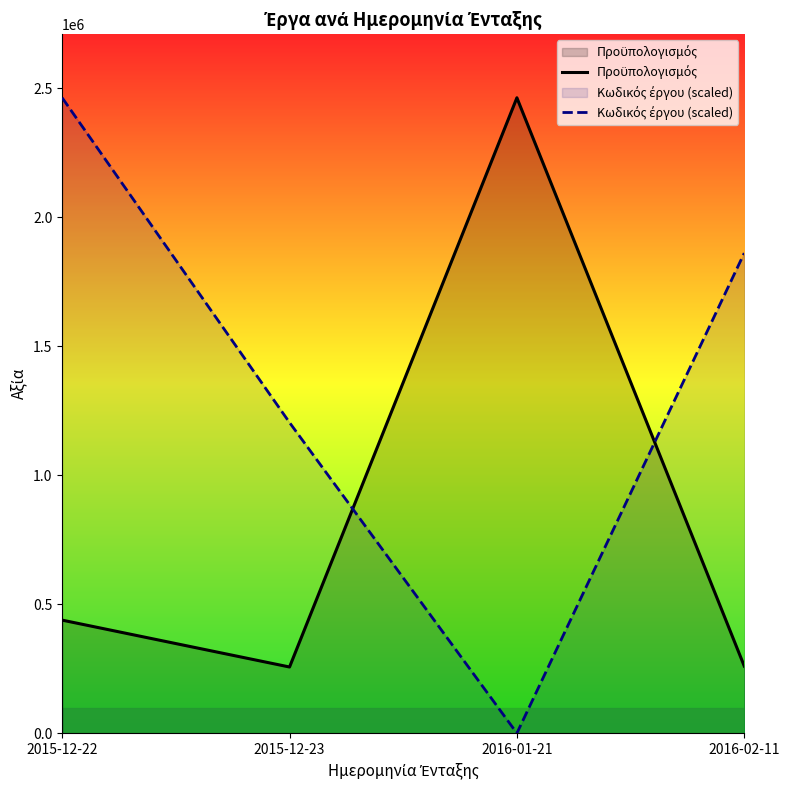

Rank the categories by Κωδικός έργου (scaled) value from highest to lowest.

2015-12-22, 2016-02-11, 2015-12-23, 2016-01-21